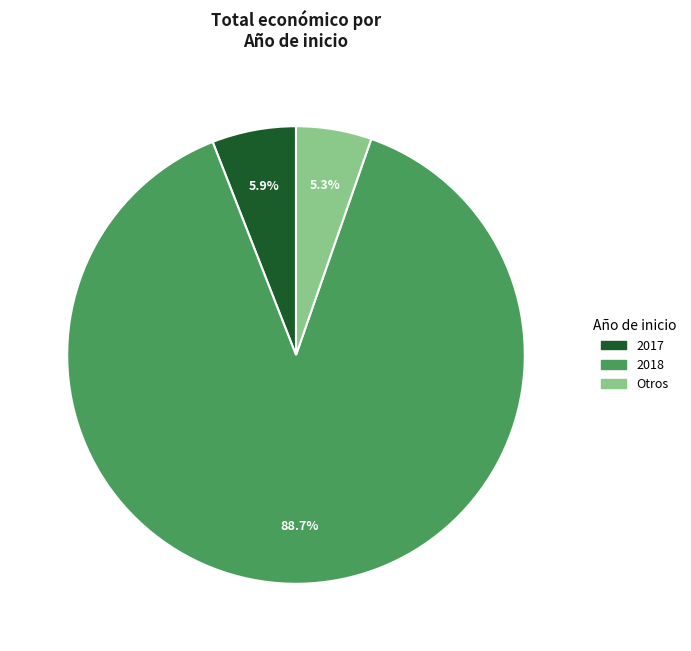

Is there any slice that represents more than half of the pie?

Yes